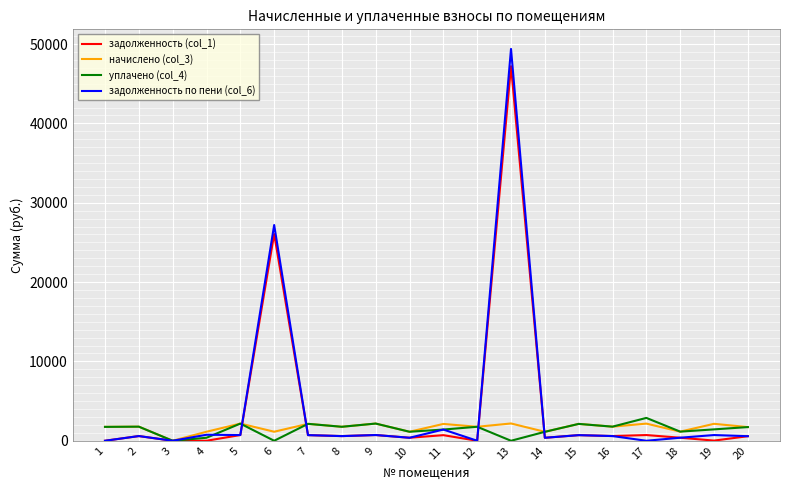

At which category is the sum across all series the highest?

13